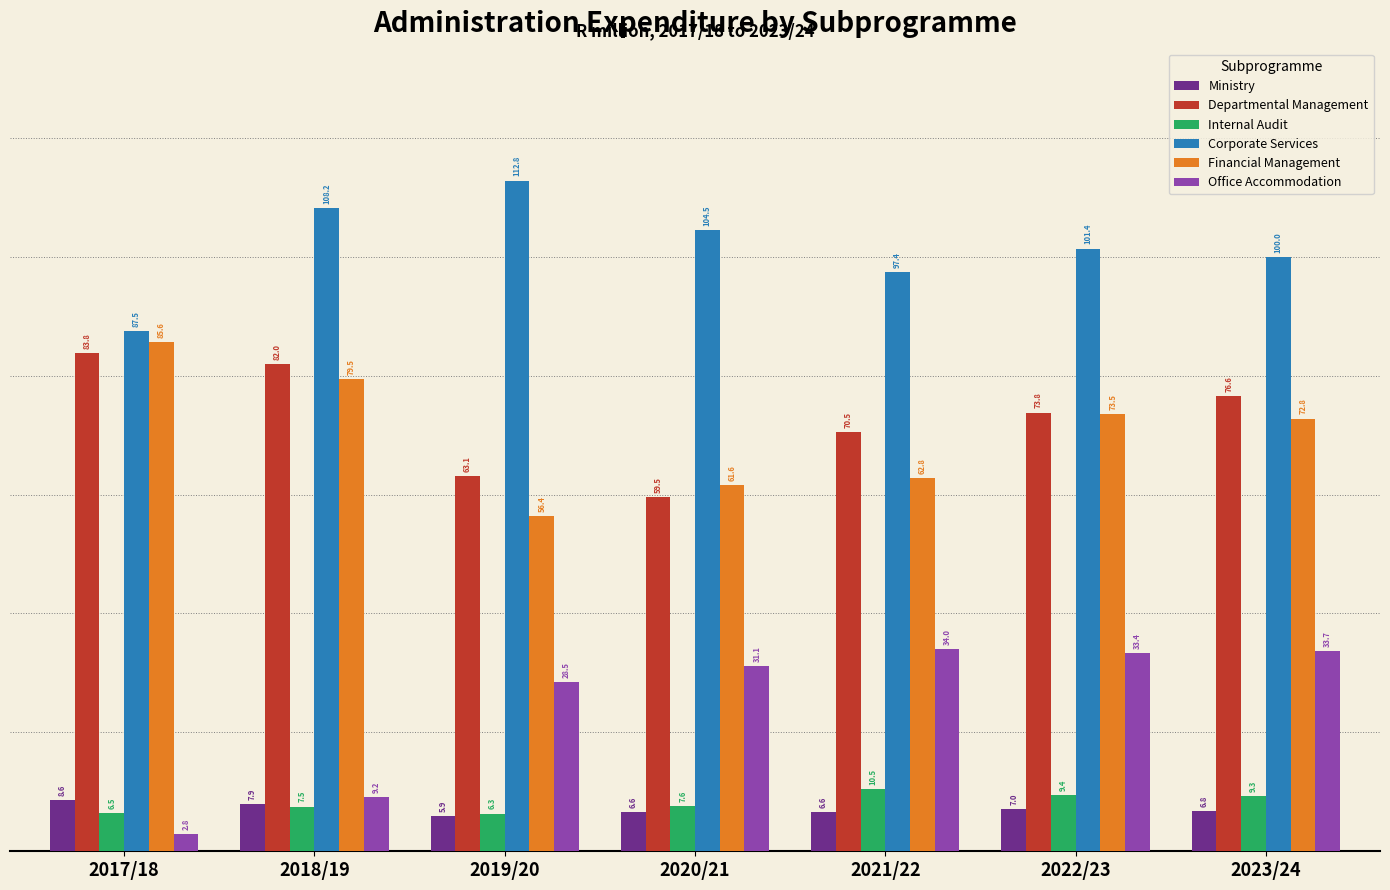

What is the difference between the second highest and second lowest values in the Office Accommodation series?

24.5